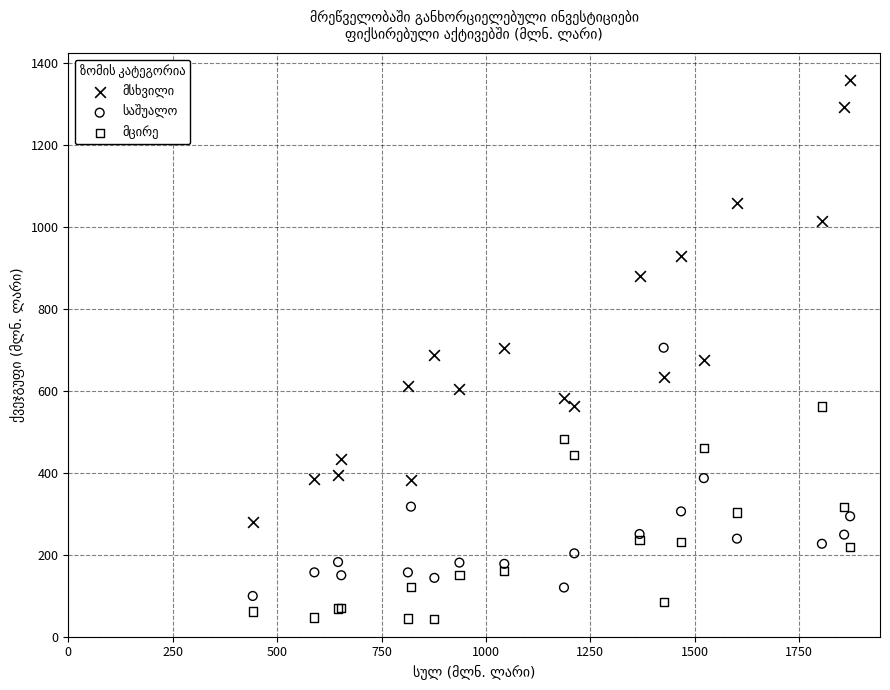

What is the X range (max minus min) for the scatter plot?

1430.5